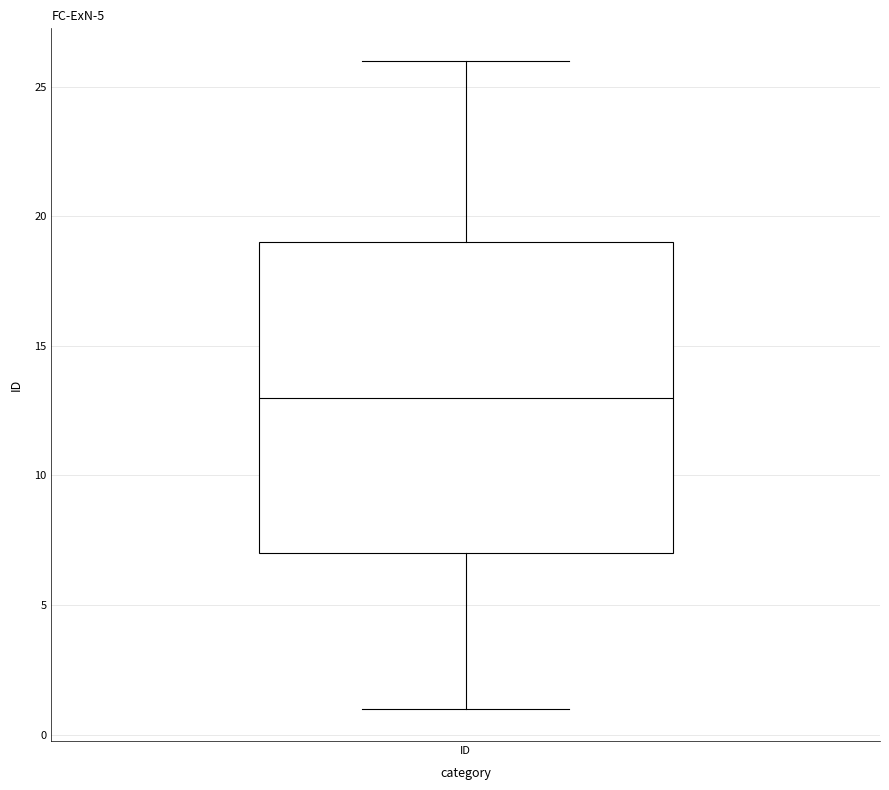

Transcribe this box plot: give where the median line is, the range the box spans, and where the two whiskers end, as read against the y-axis. The values are not printed on the chart, so give them approximately, as read against the axis.

median 13, box 7 to 19, whiskers 1 to 26